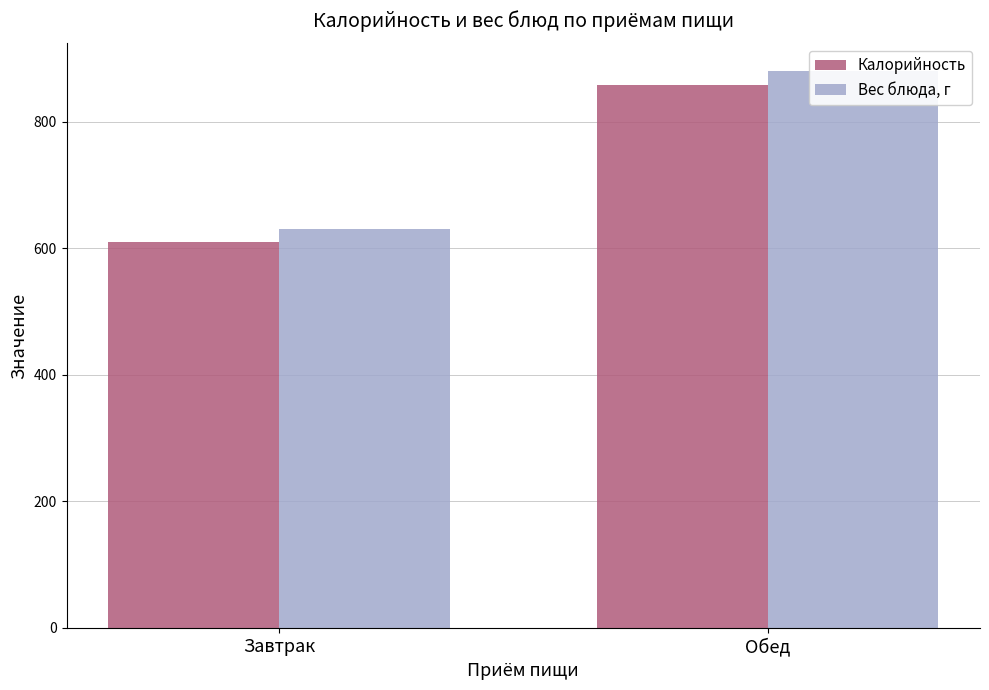

What is the label of the 1st bar from the left?

Завтрак